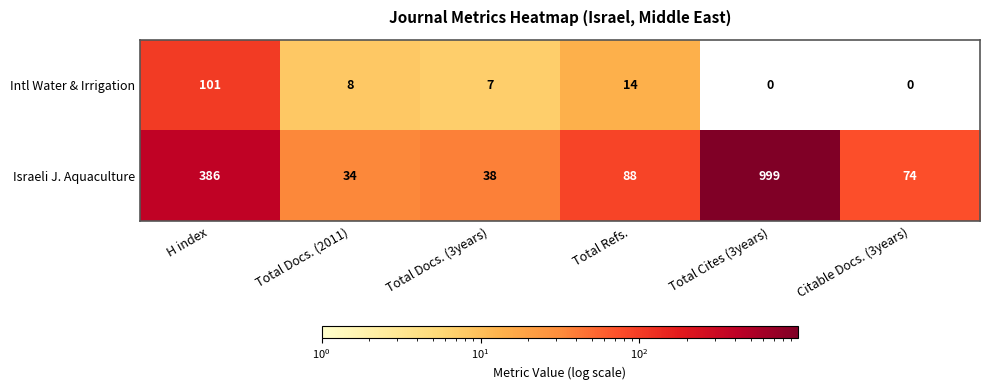

The value of Intl Water & Irrigation at Total Refs. is 4. True or false?

False